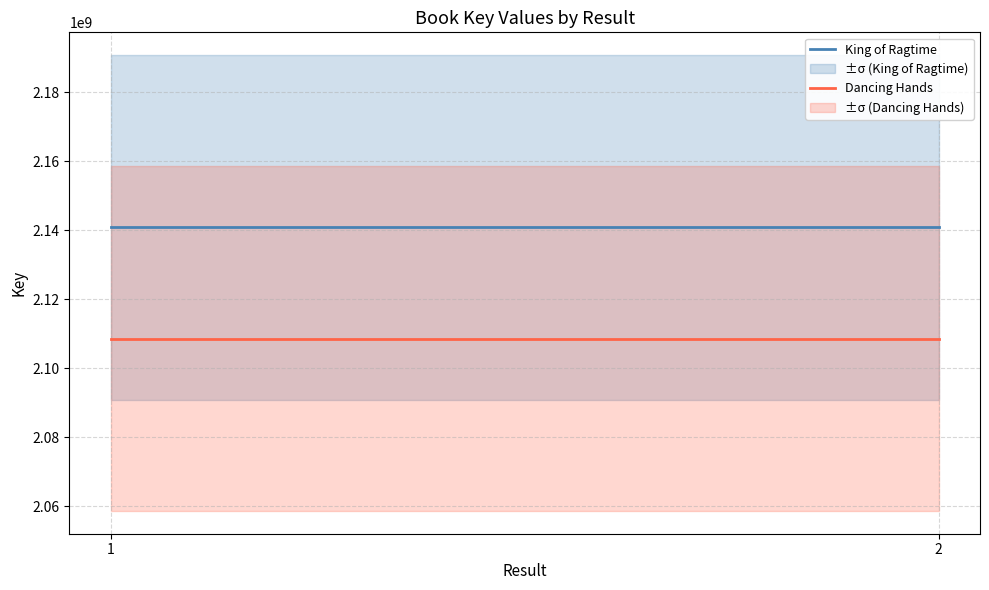

What is the total value across all series at 2?

4249365411